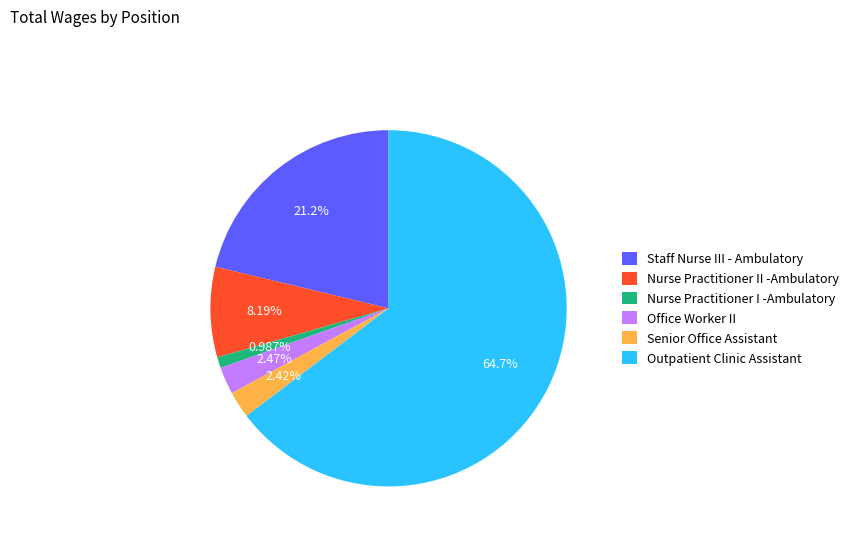

True or false: Staff Nurse III - Ambulatory accounts for 21% of the total.

True